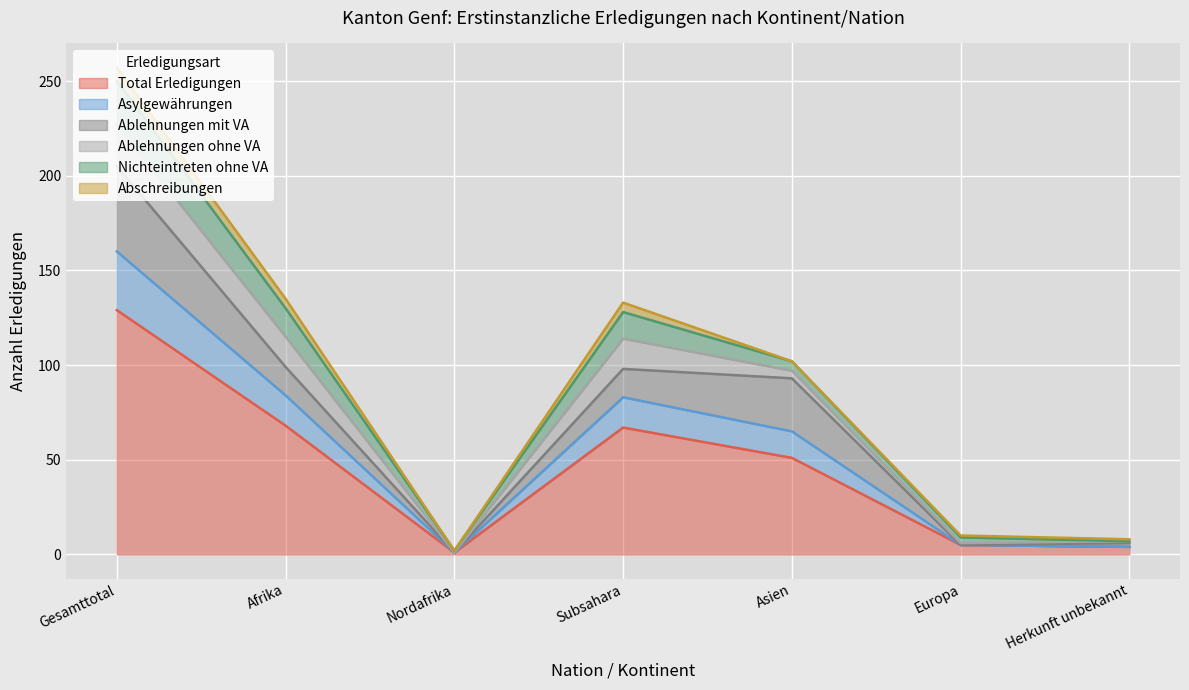

List the series in order of their peak value, lowest first.

Abschreibungen, Ablehnungen ohne VA, Nichteintreten ohne VA, Asylgewährungen, Ablehnungen mit VA, Total Erledigungen